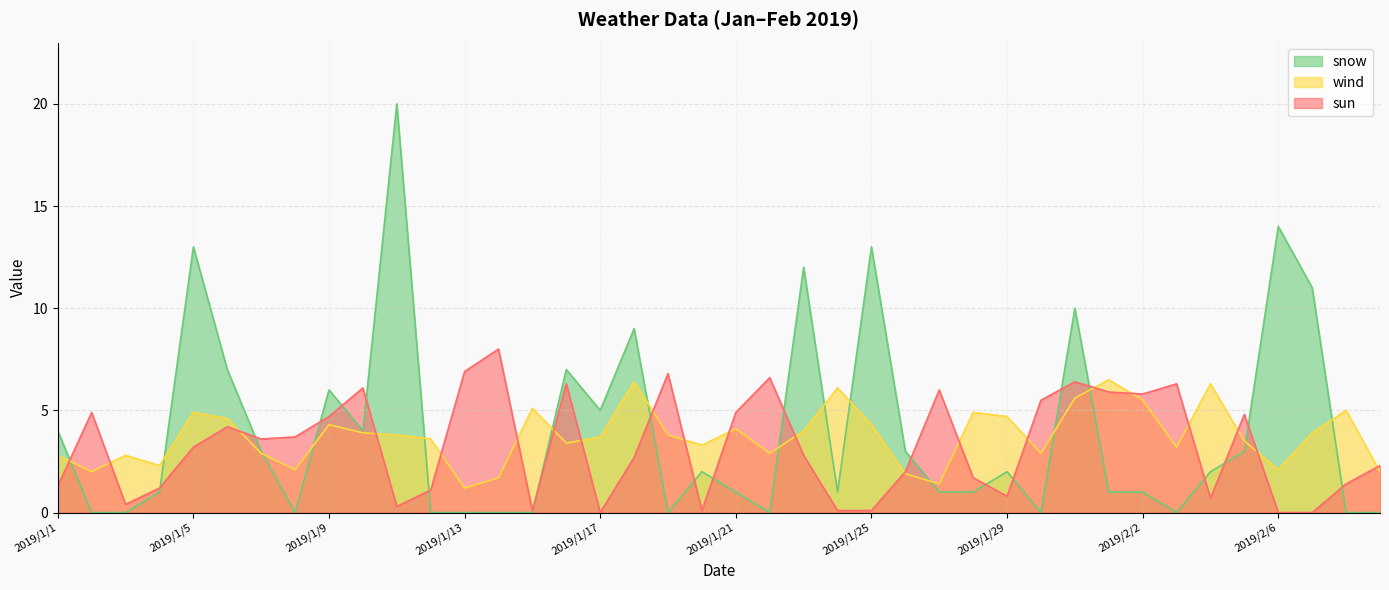

True or false: wind has a value of 3.8 at 2019/1/19.

True